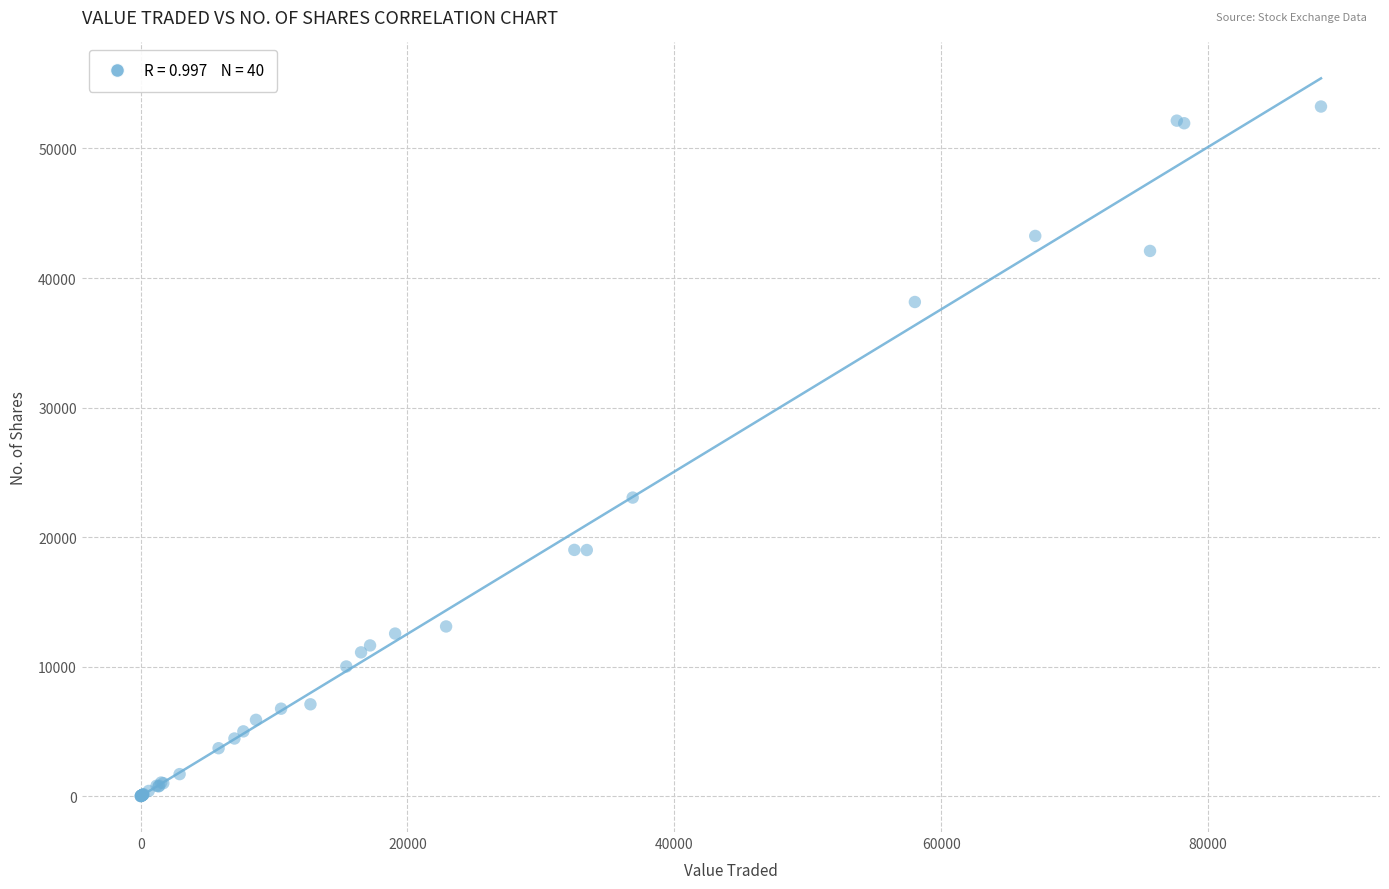

What Y value in the scatter plot is closest to 26622?

23050